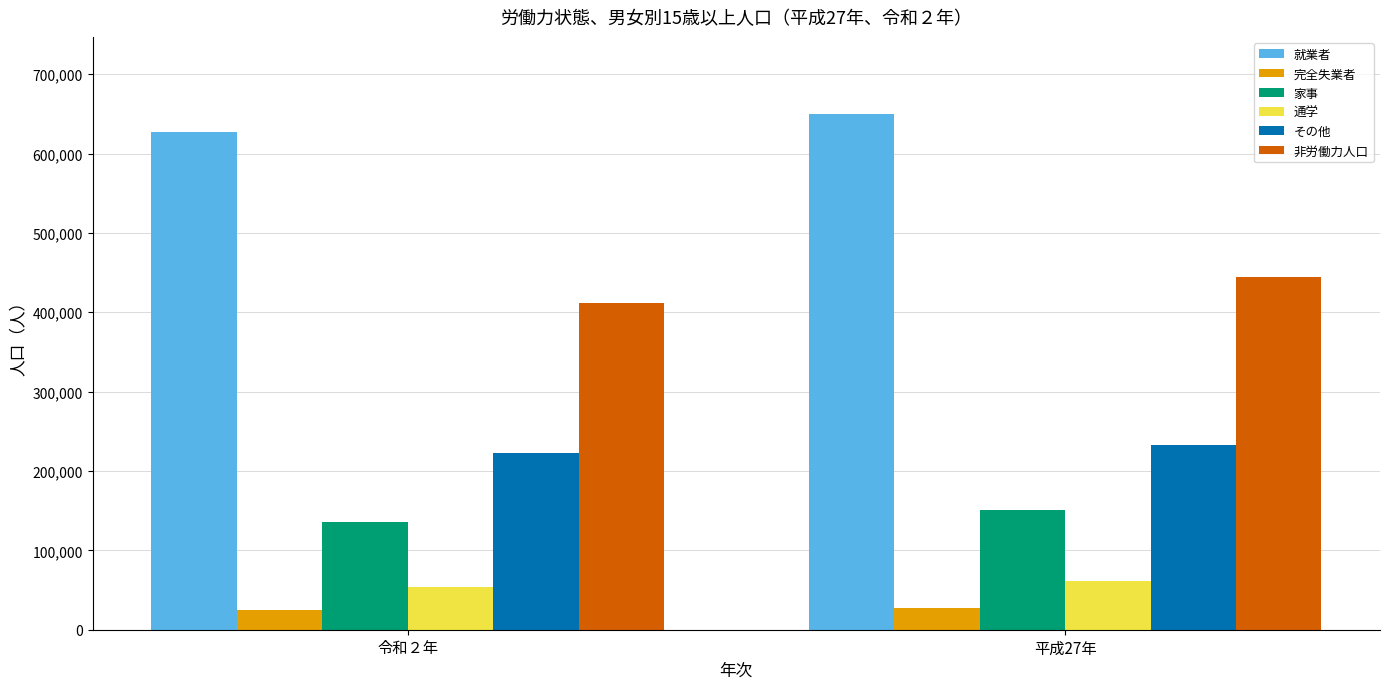

Which series has the largest total across all categories?

就業者